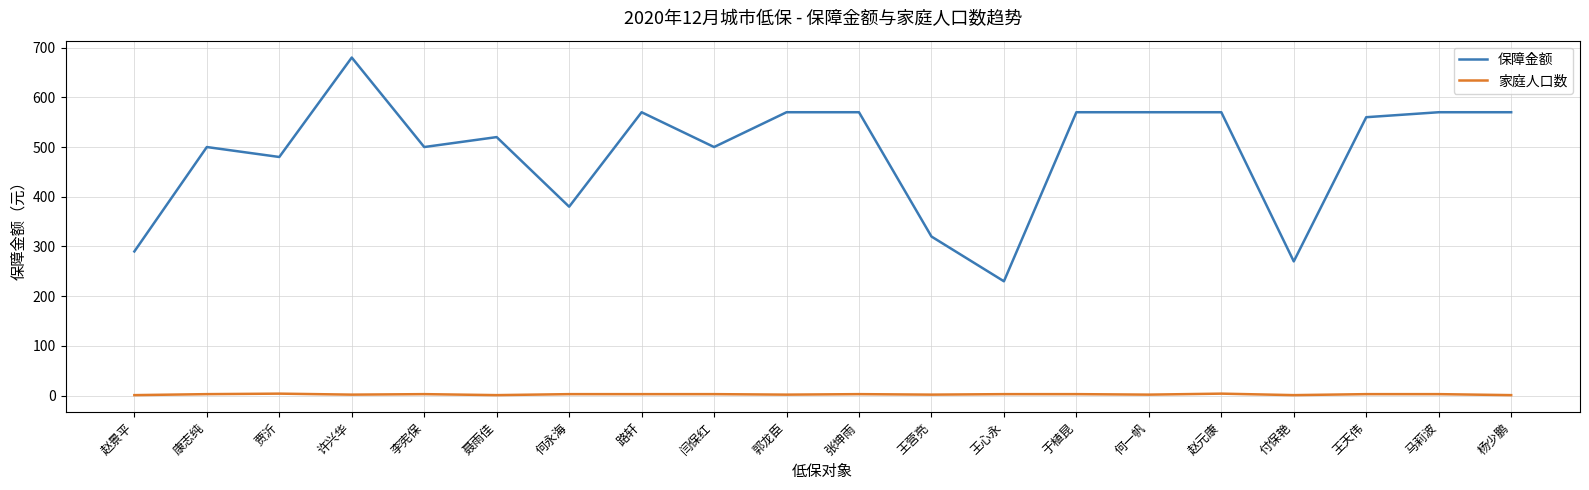

What is the highest value of the 保障金额 series?

680